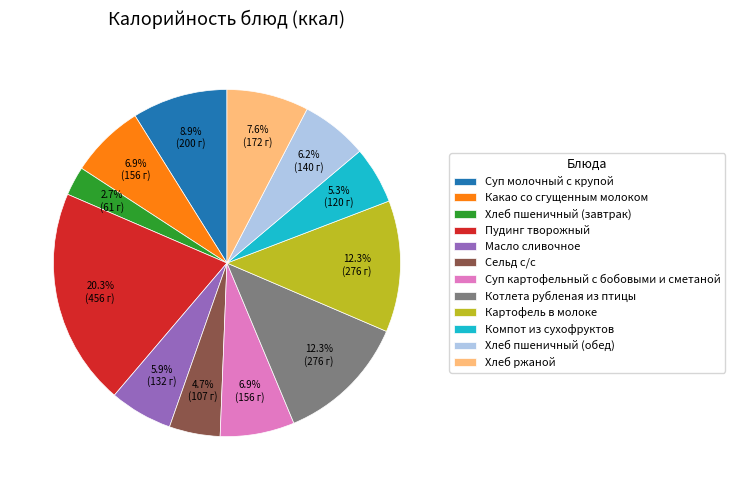

Which category has the smallest portion of the pie?

Хлеб пшеничный (завтрак)